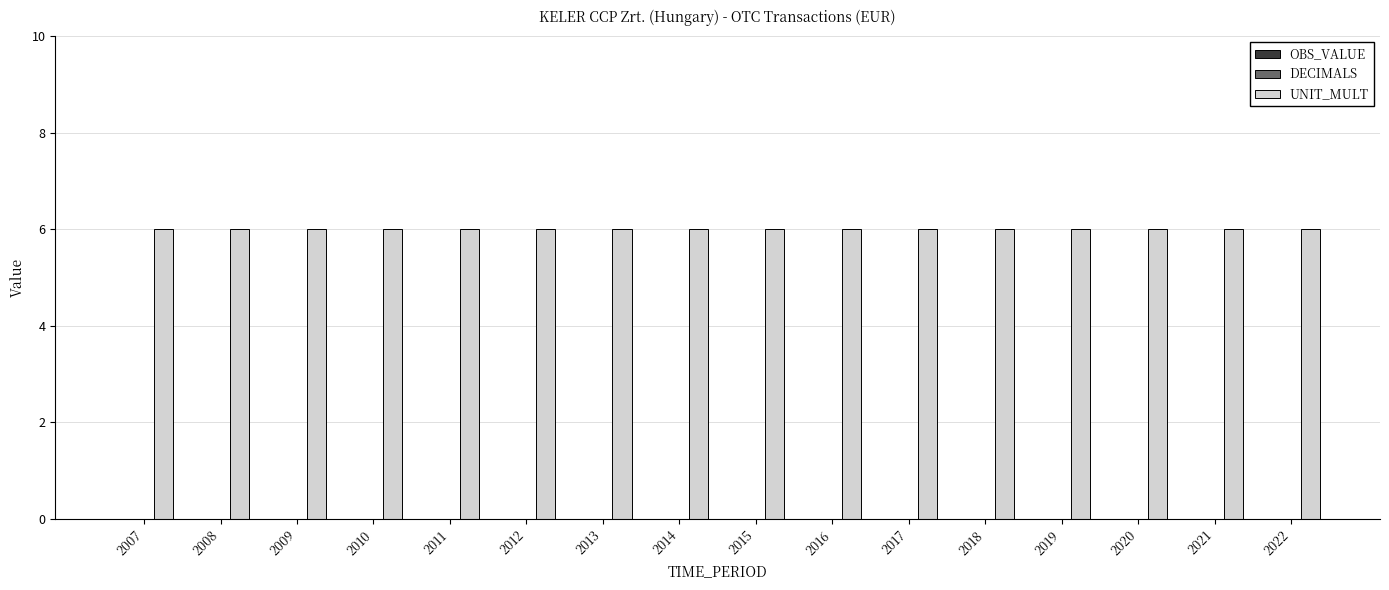

Read the UNIT_MULT value at 2009.

6